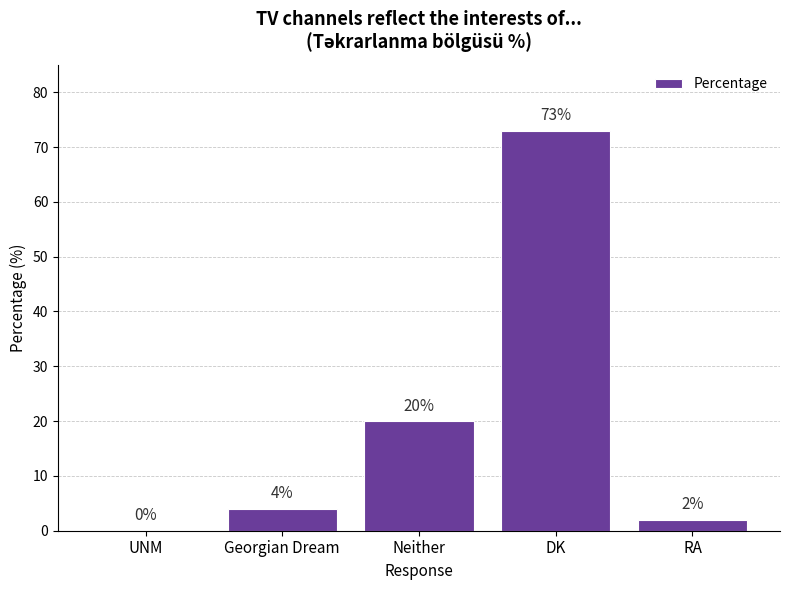

Where is the data nearest to the value 36?

Neither